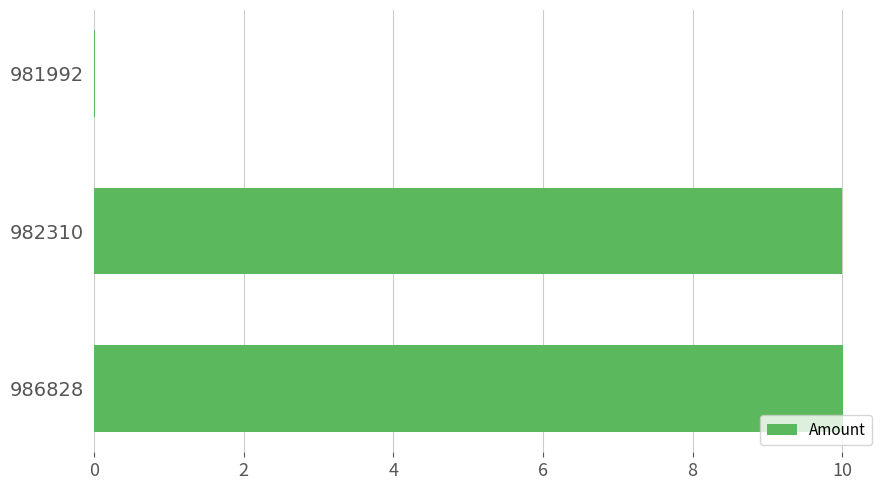

What is the sum of all values?

20.0